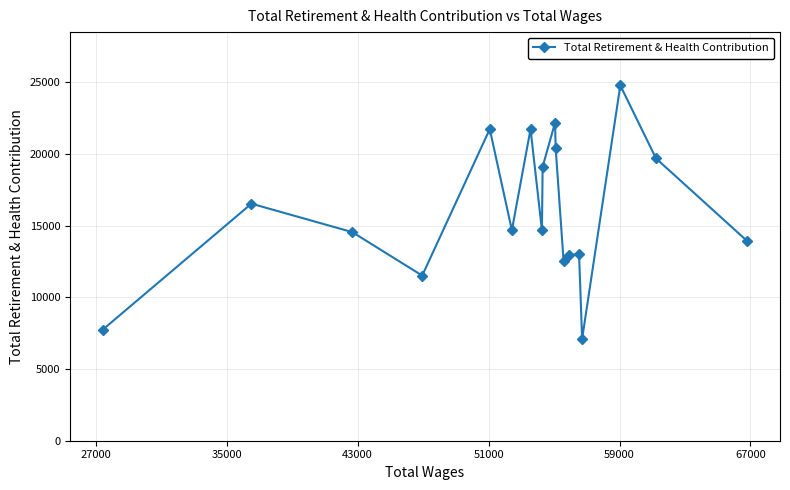

What is the smallest value displayed?

7105